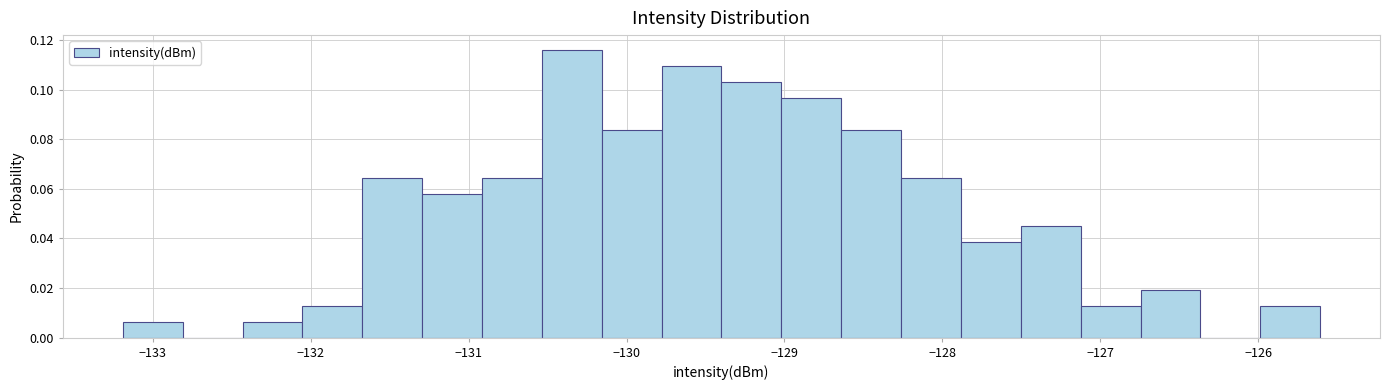

Around what value on the x-axis is the tallest bar? Give the approximate position of its centre, as read against the axis.

-130.3